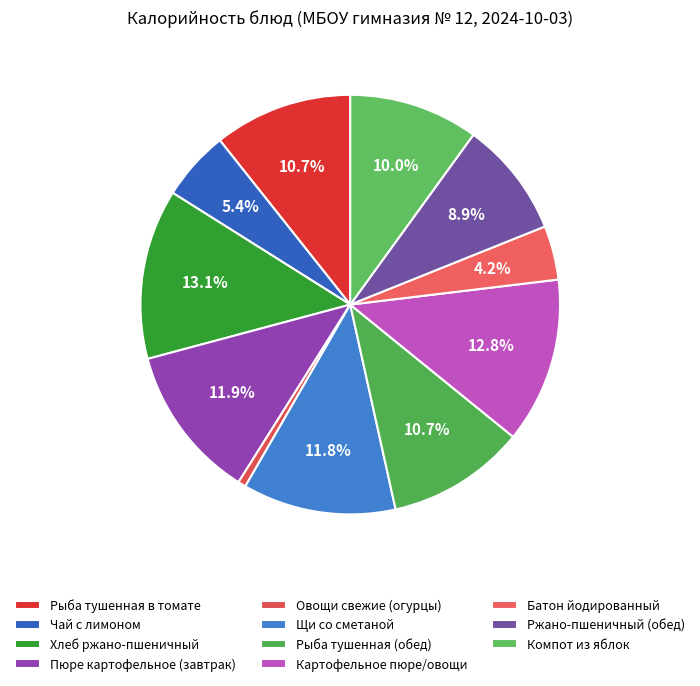

Approximately how many times larger is the value at Рыба тушенная (обед) compared to Овощи свежие (огурцы)?

17.6